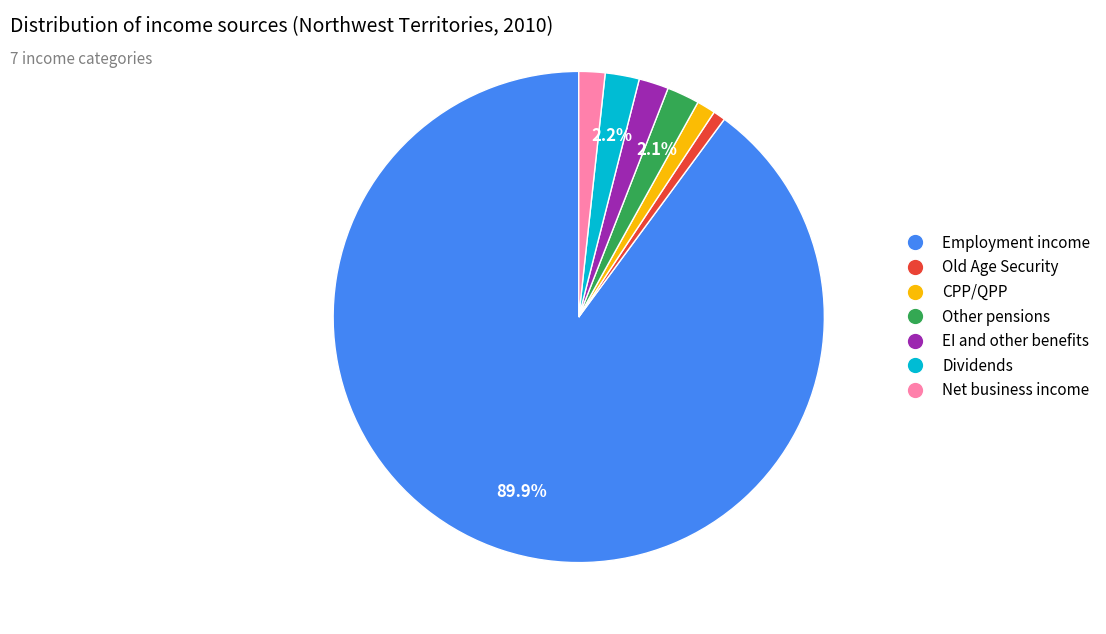

Is there a majority slice in this chart?

Yes